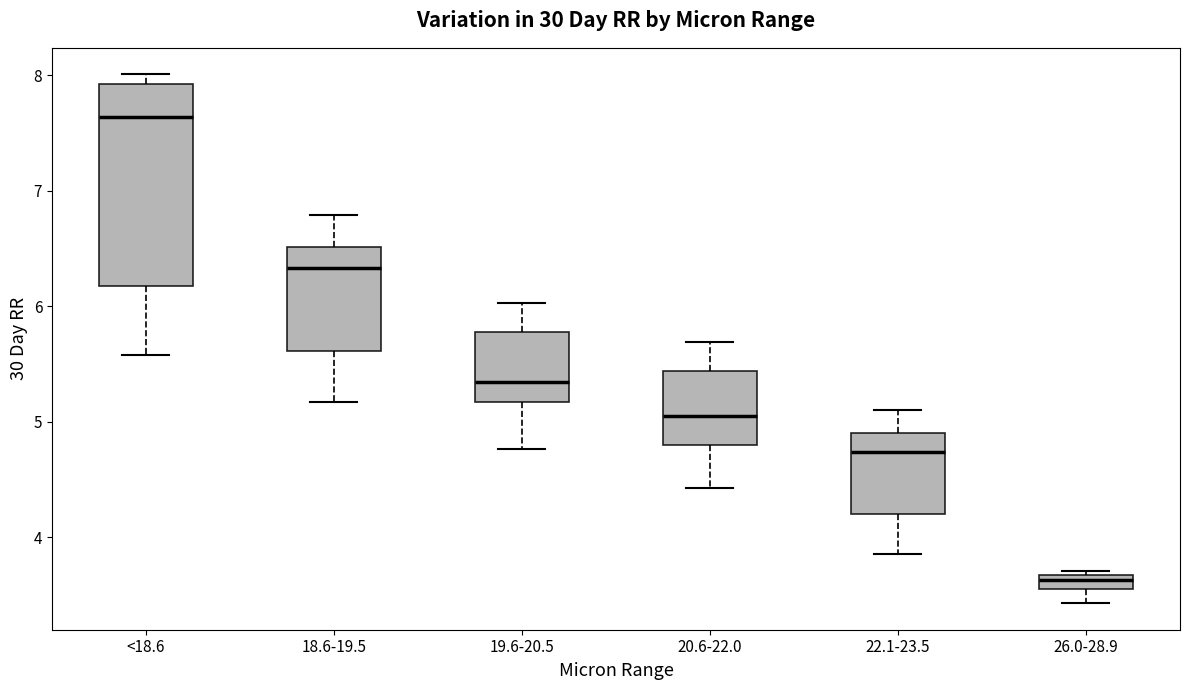

Comparing the boxes themselves (not the whiskers), which one is the tallest?

<18.6